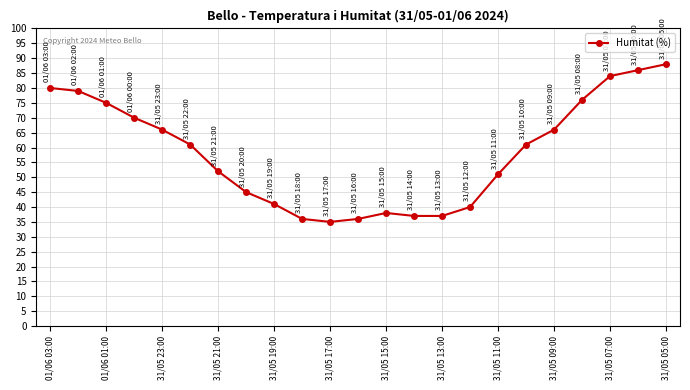

True or false: the data has more than 2 interior local peaks.

False